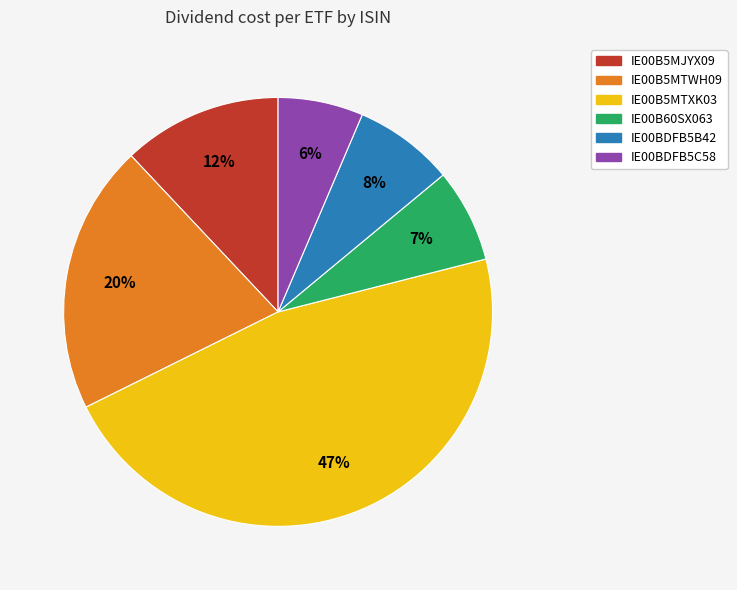

To the nearest percent, what percentage of the pie is IE00BDFB5B42?

8%